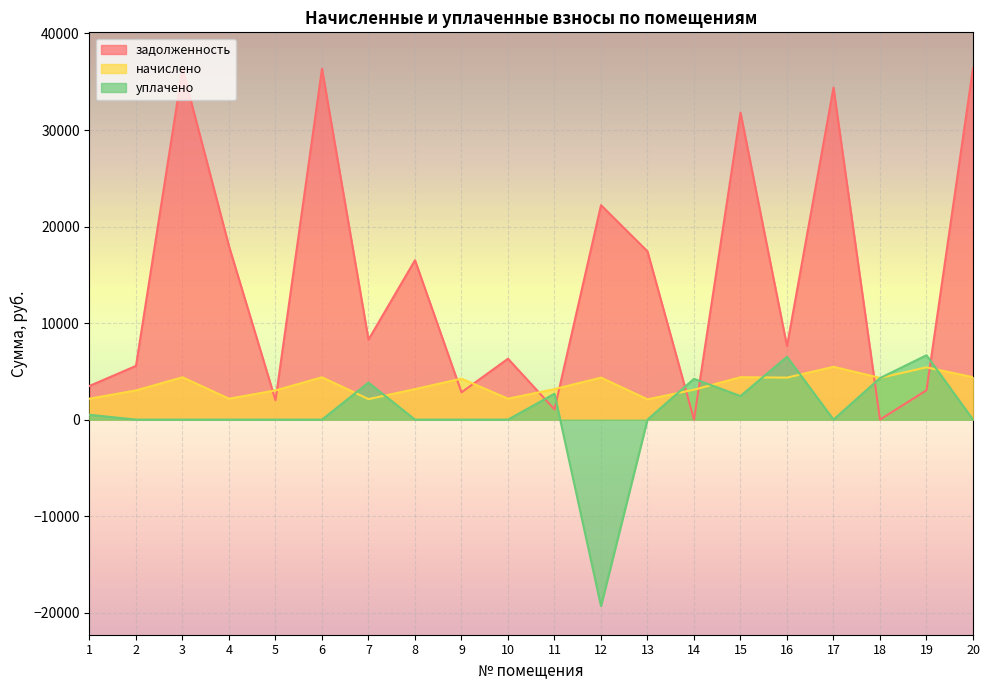

How many times do задолженность and начислено cross each other?

10